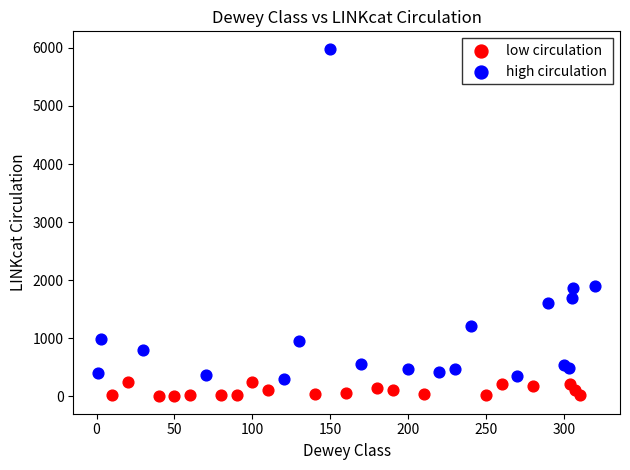

Which series has the widest spread of Y values?

high circulation